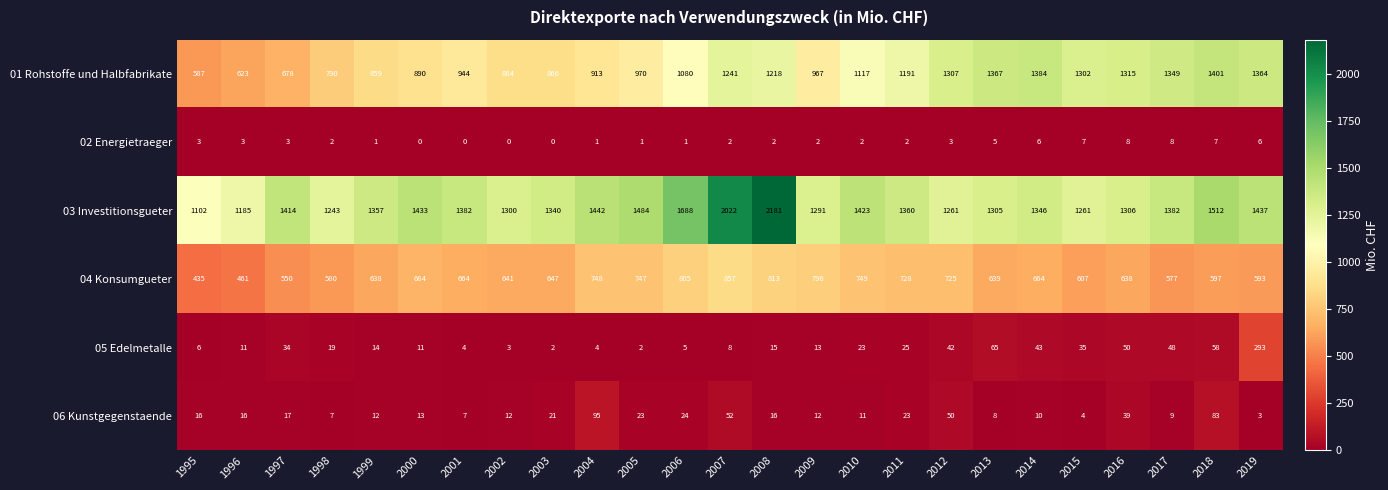

How many data points in 05 Edelmetalle are less than 15?

12